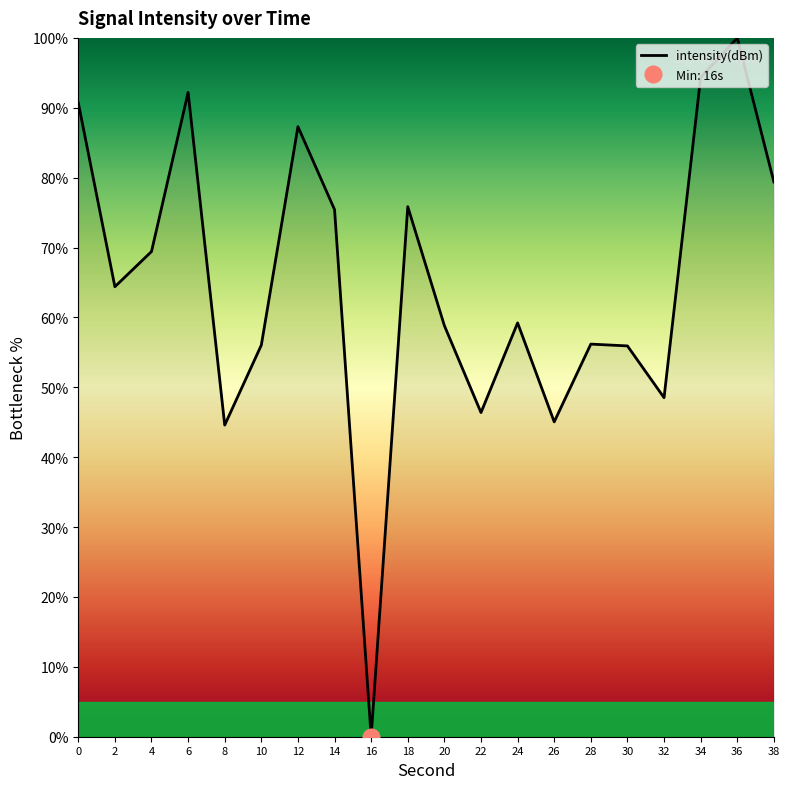

List the labels in order of value, largest first.

36, 34, 6, 0, 12, 38, 18, 14, 4, 2, 24, 20, 28, 10, 30, 32, 22, 26, 8, 16